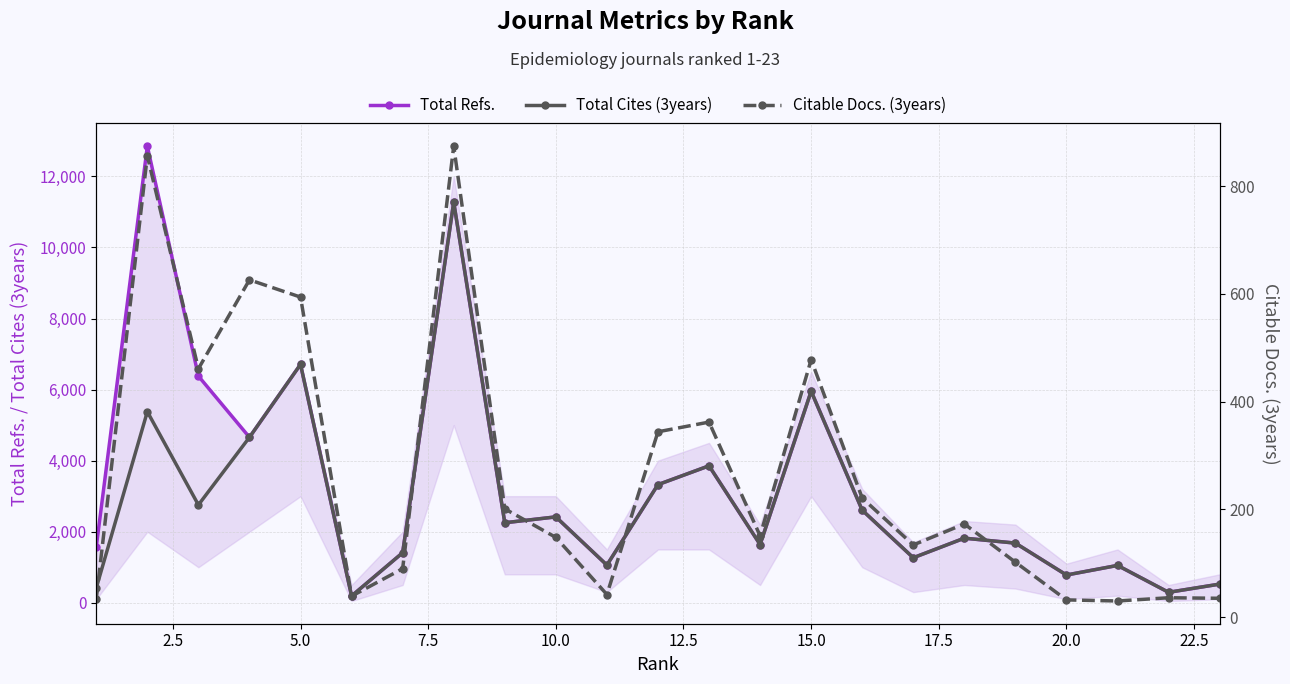

How many data points in Total Cites (3years) are less than 1818?

11